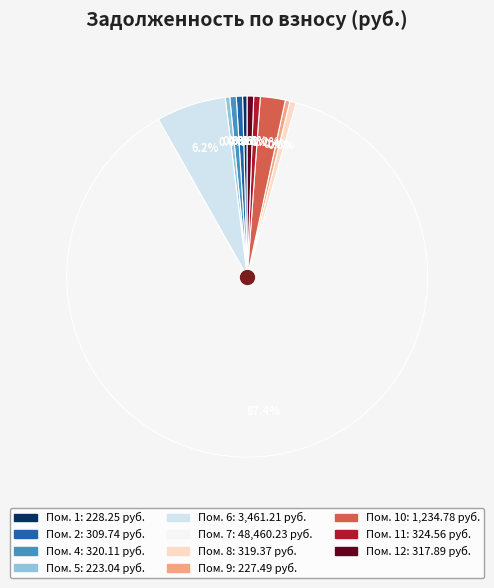

Does any single category account for the majority?

Yes